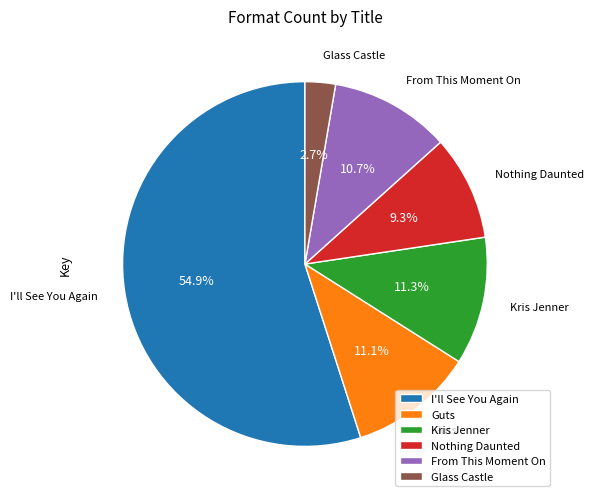

Count the number of slices in the pie.

6